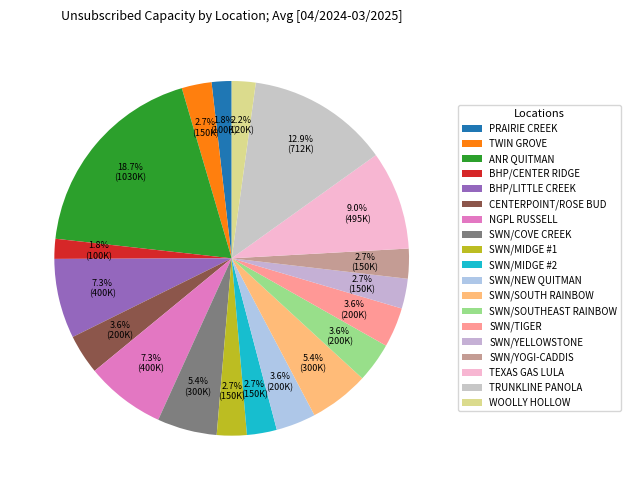

To the nearest percent, what percentage of the pie is CENTERPOINT/ROSE BUD?

4%